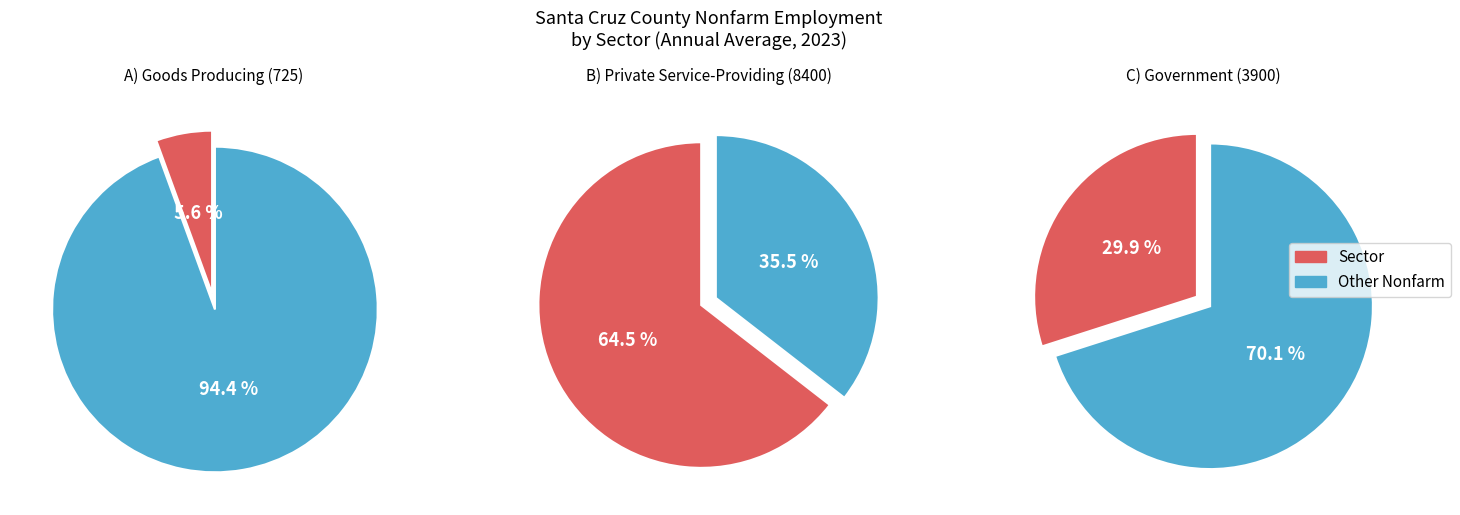

Does Private Service-Providing account for over 50% of the chart?

Yes